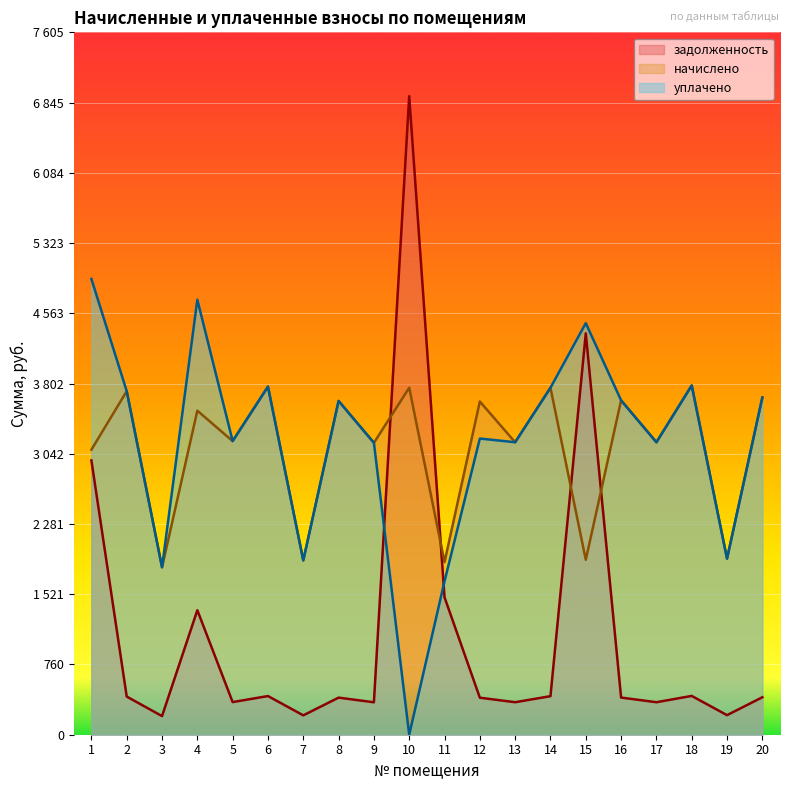

What is the lowest value of the начислено series?

1813.3